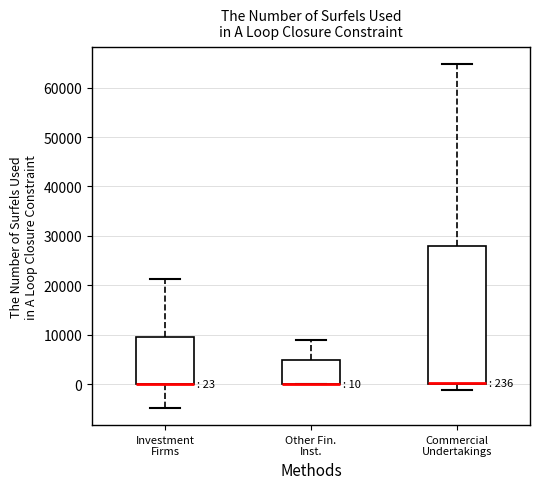

Which box is the tallest, from its lower edge to its upper edge?

Commercial Undertakings